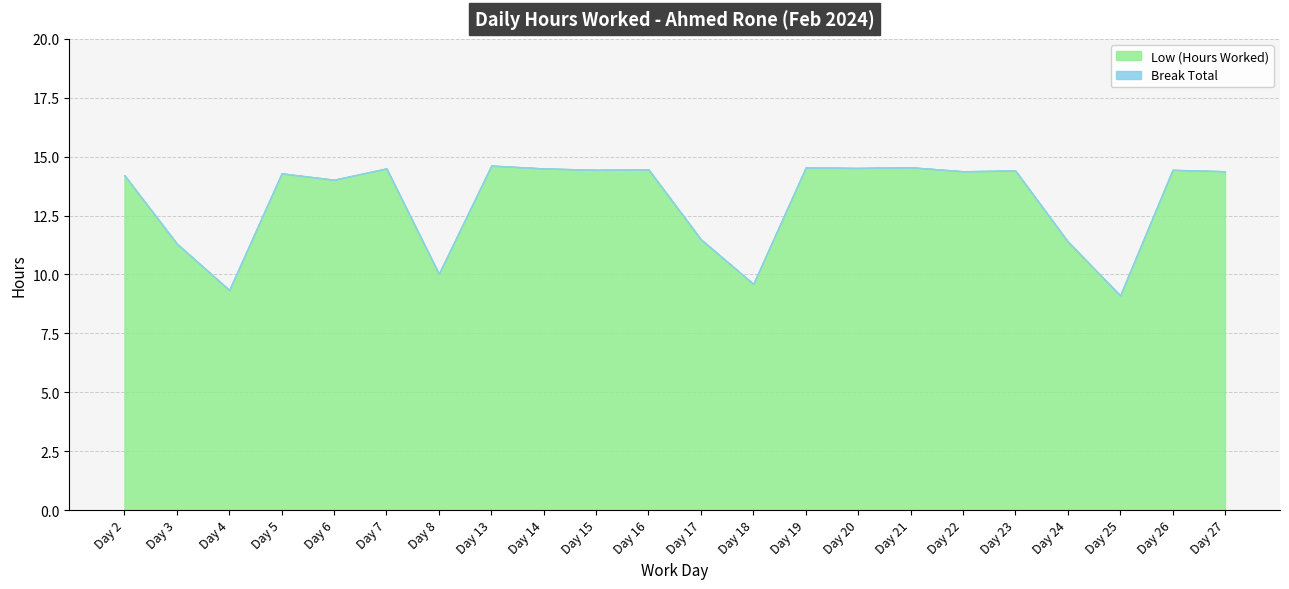

True or false: Low (Hours Worked) and Break Total intersect in this chart.

False